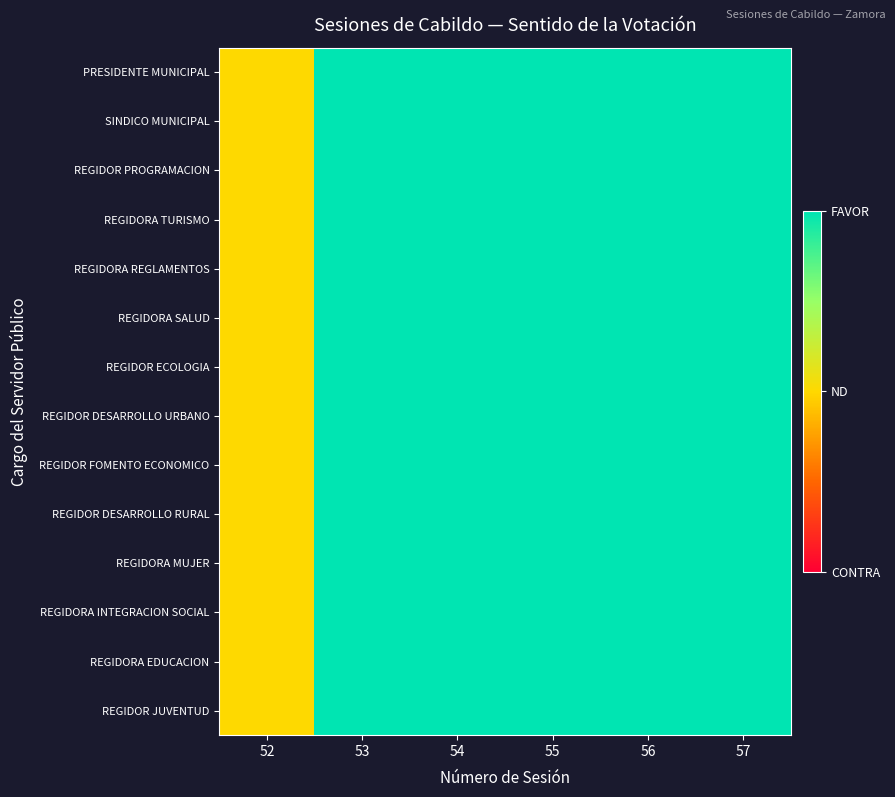

Reading left to right, transcribe all the data shown in this chart.

PRESIDENTE MUNICIPAL: 52=0	53=1	54=1	55=1	56=1	57=1
SINDICO MUNICIPAL: 52=0	53=1	54=1	55=1	56=1	57=1
REGIDOR PROGRAMACION: 52=0	53=1	54=1	55=1	56=1	57=1
REGIDORA TURISMO: 52=0	53=1	54=1	55=1	56=1	57=1
REGIDORA REGLAMENTOS: 52=0	53=1	54=1	55=1	56=1	57=1
REGIDORA SALUD: 52=0	53=1	54=1	55=1	56=1	57=1
REGIDOR ECOLOGIA: 52=0	53=1	54=1	55=1	56=1	57=1
REGIDOR DESARROLLO URBANO: 52=0	53=1	54=1	55=1	56=1	57=1
REGIDOR FOMENTO ECONOMICO: 52=0	53=1	54=1	55=1	56=1	57=1
REGIDOR DESARROLLO RURAL: 52=0	53=1	54=1	55=1	56=1	57=1
REGIDORA MUJER: 52=0	53=1	54=1	55=1	56=1	57=1
REGIDORA INTEGRACION SOCIAL: 52=0	53=1	54=1	55=1	56=1	57=1
REGIDORA EDUCACION: 52=0	53=1	54=1	55=1	56=1	57=1
REGIDOR JUVENTUD: 52=0	53=1	54=1	55=1	56=1	57=1